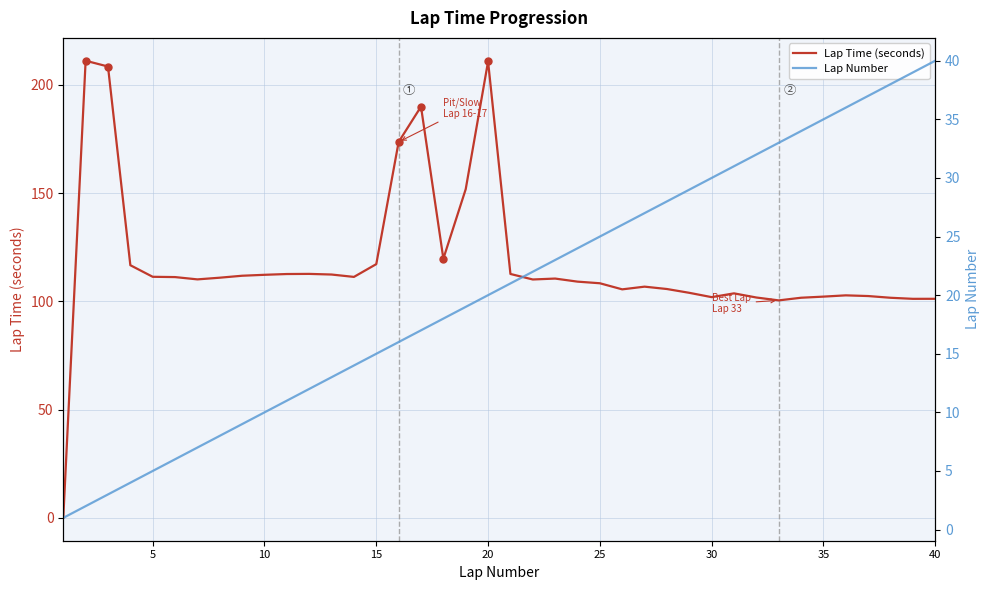

What is the sum of all lap_number values?

820.0